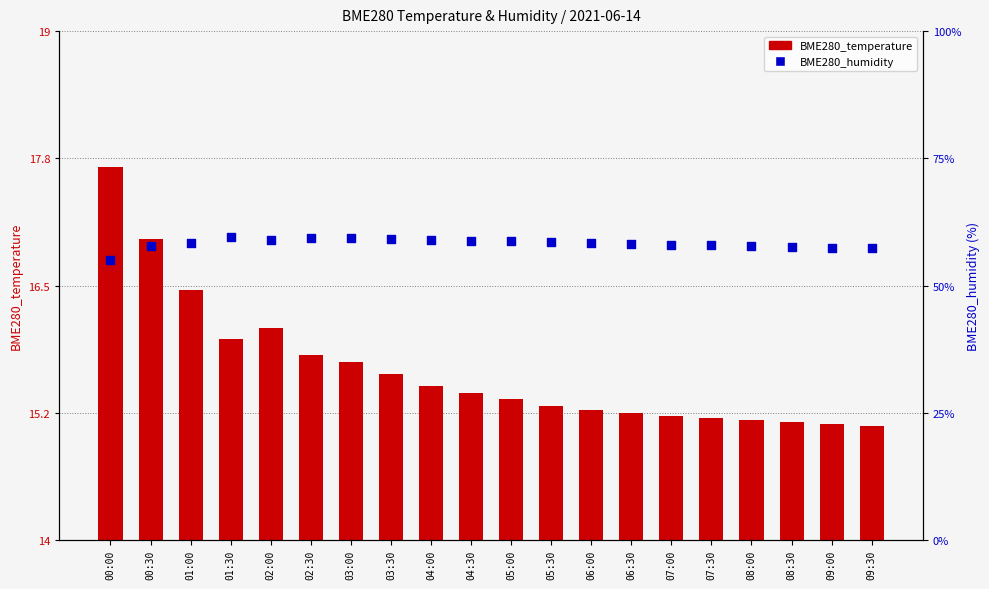

At which category is the sum across all series the highest?

01:30